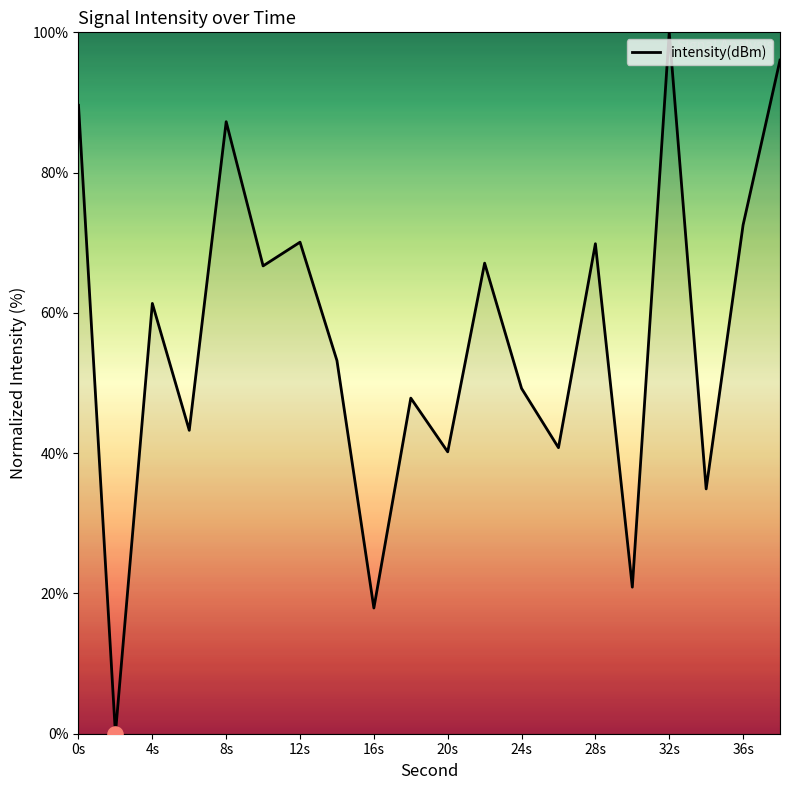

What is the difference between the maximum and minimum values?

100.0